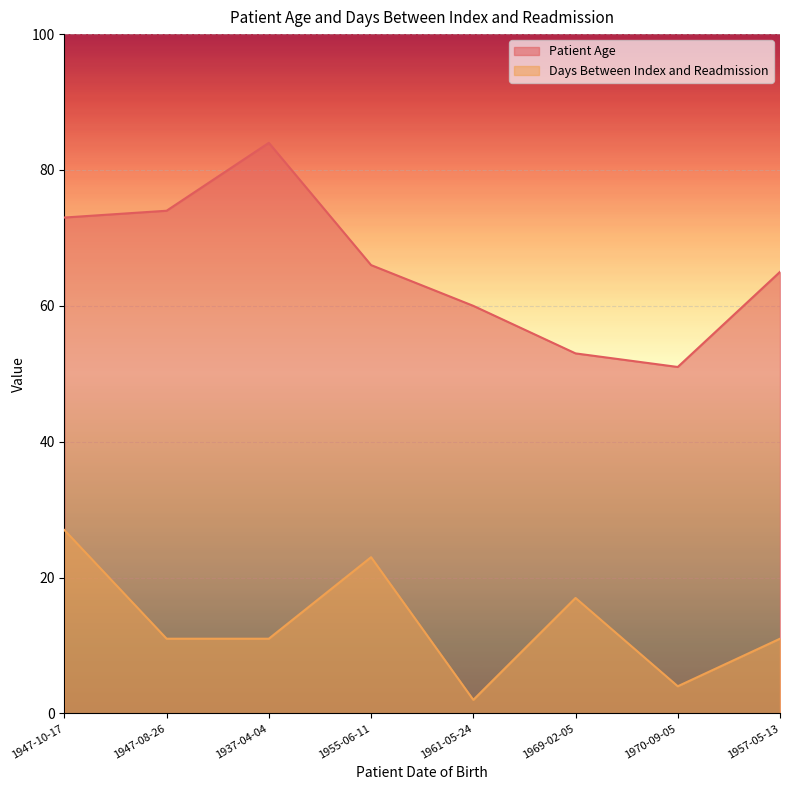

True or false: Patient Age has a value of 90 at 1955-06-11.

False